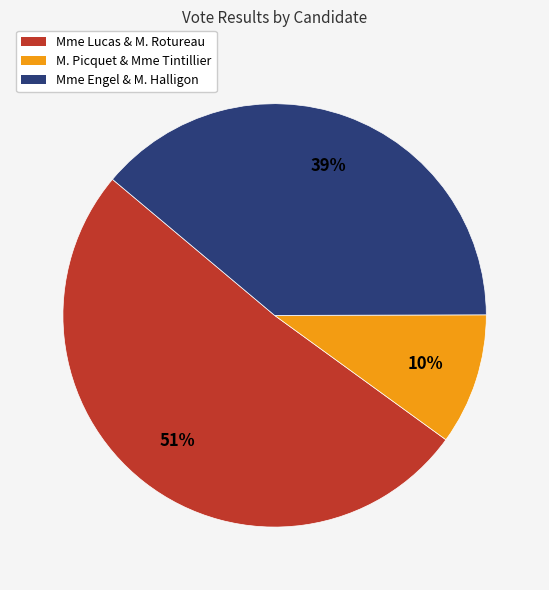

Which slice is the smallest?

M. Picquet & Mme Tintillier